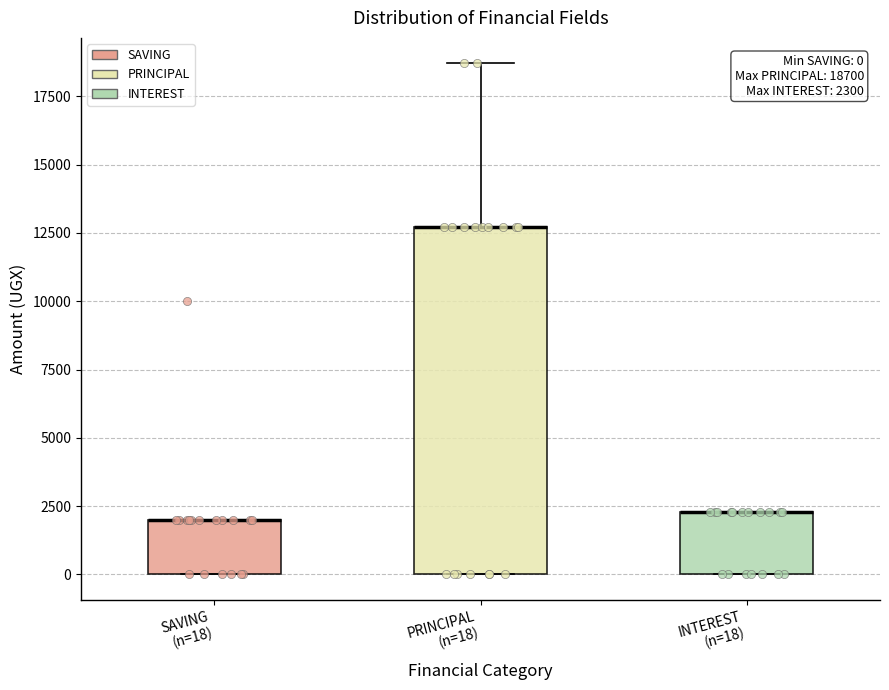

Which box is the tallest, from its lower edge to its upper edge?

PRINCIPAL (n=18)